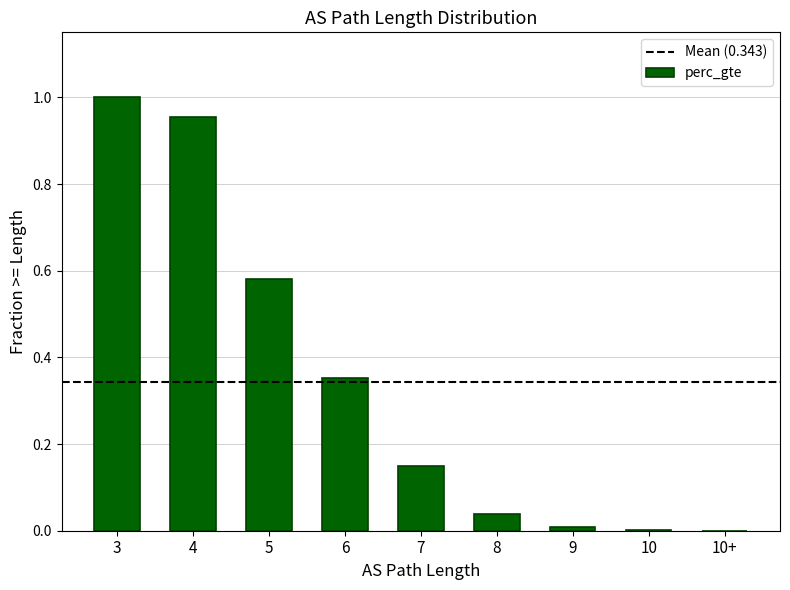

True or false: the data shows 0.8 at 5.

False